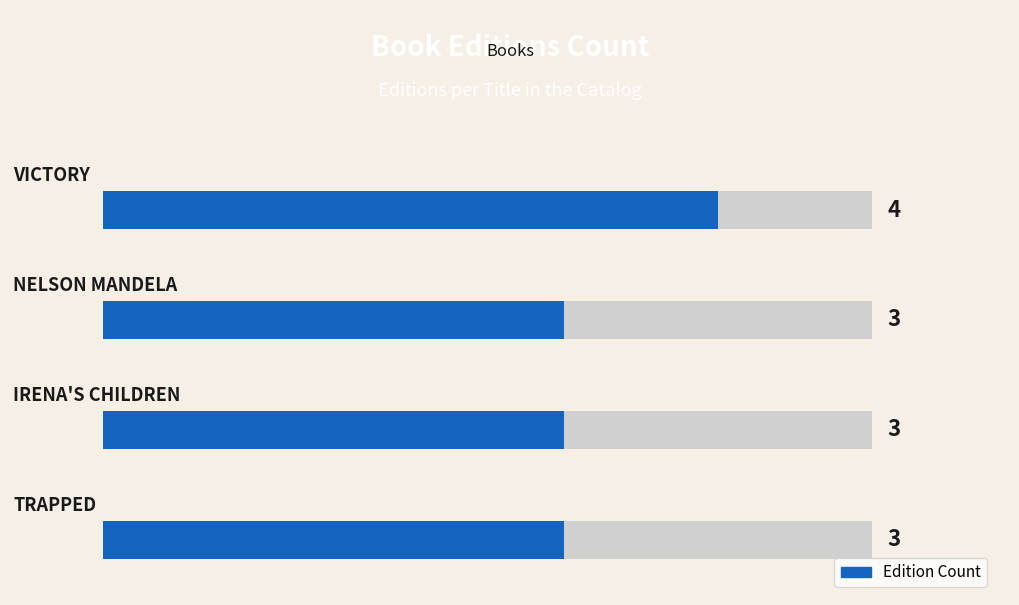

Reading left to right, transcribe all the data shown in this chart.

0=3	1=3	2=3	3=4